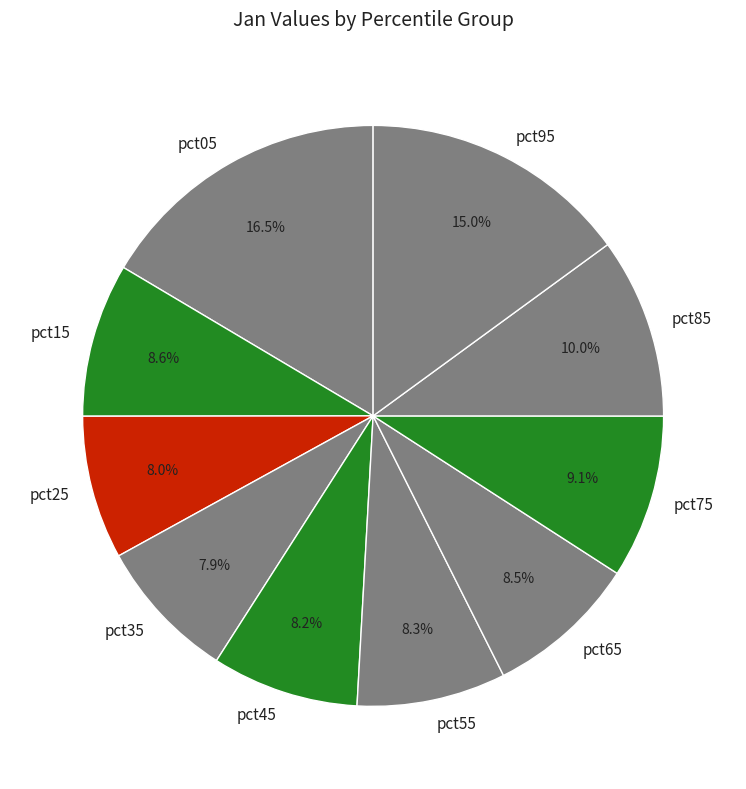

Is there a majority slice in this chart?

No